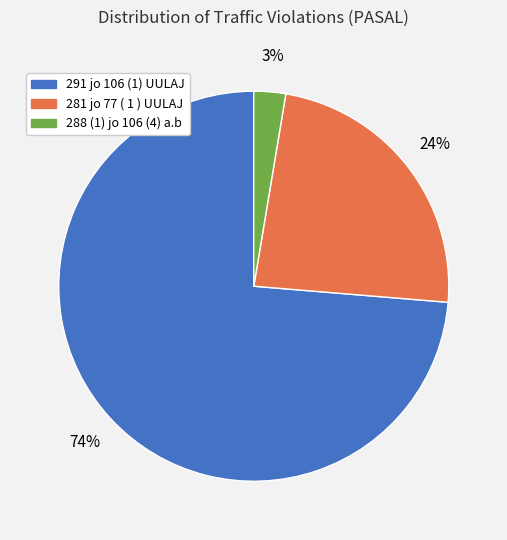

What is the majority slice?

291 jo 106 (1) UULAJ